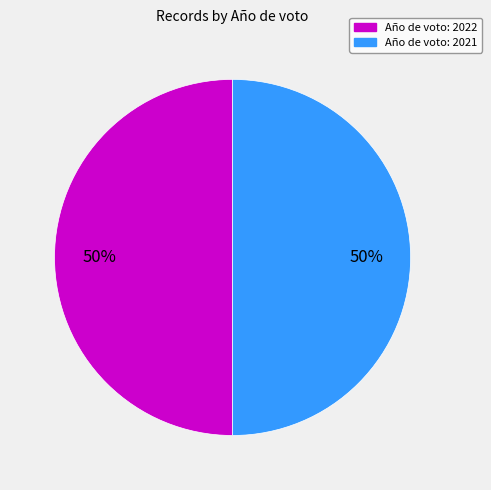

To the nearest percent, what is the average slice percentage?

50%